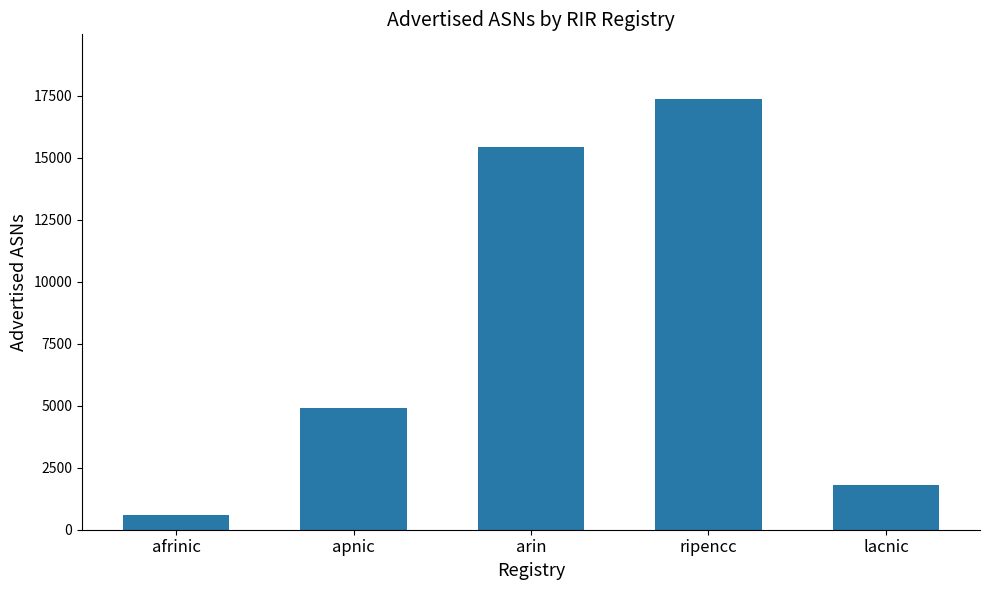

Does the chart contain stacked bars?

No